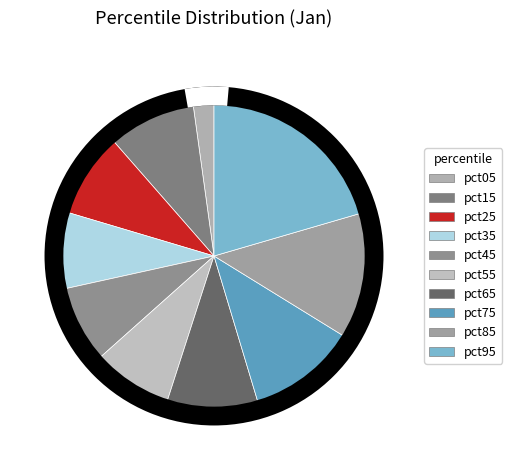

How many slices are in this pie chart?

10